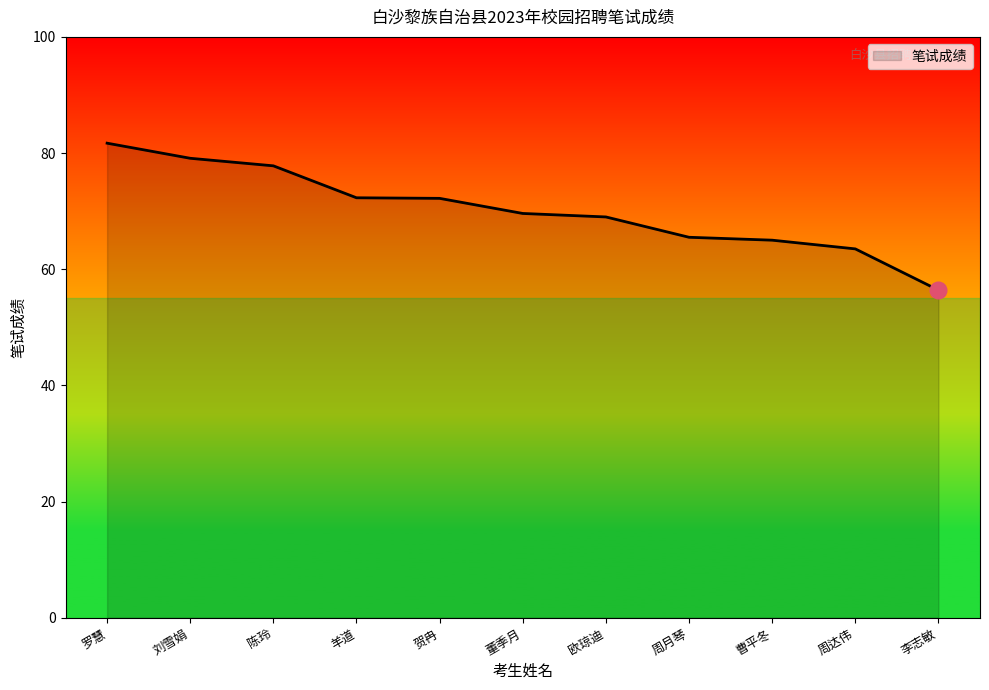

How many lines are shown in the chart?

1